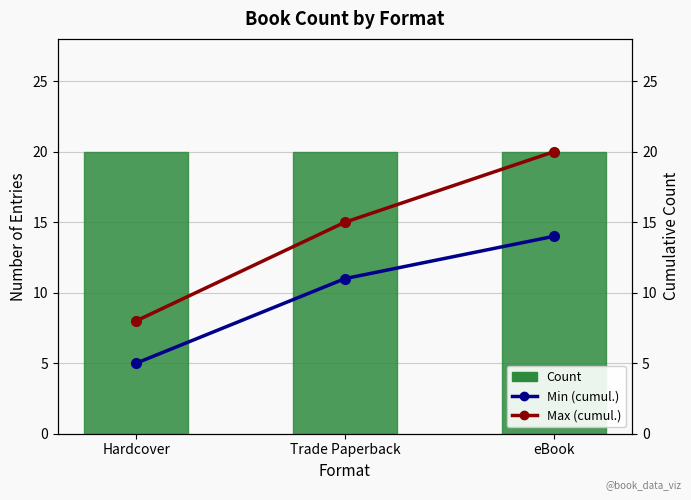

Is the value of Min (cumul.) at eBook greater than the value of Max (cumul.) at eBook?

No